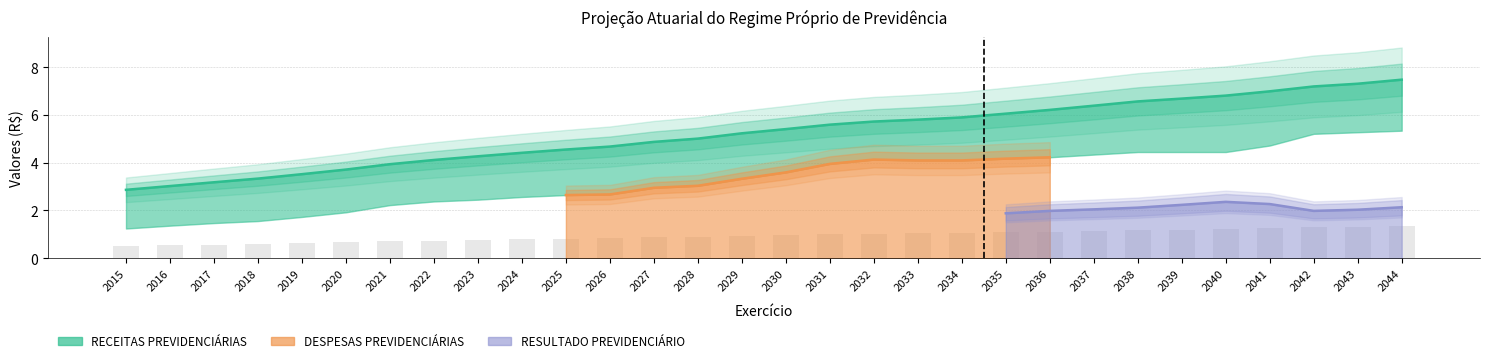

What is the difference between the maximum and second lowest values in the RECEITAS PREVIDENCIÁRIAS series?

4.5